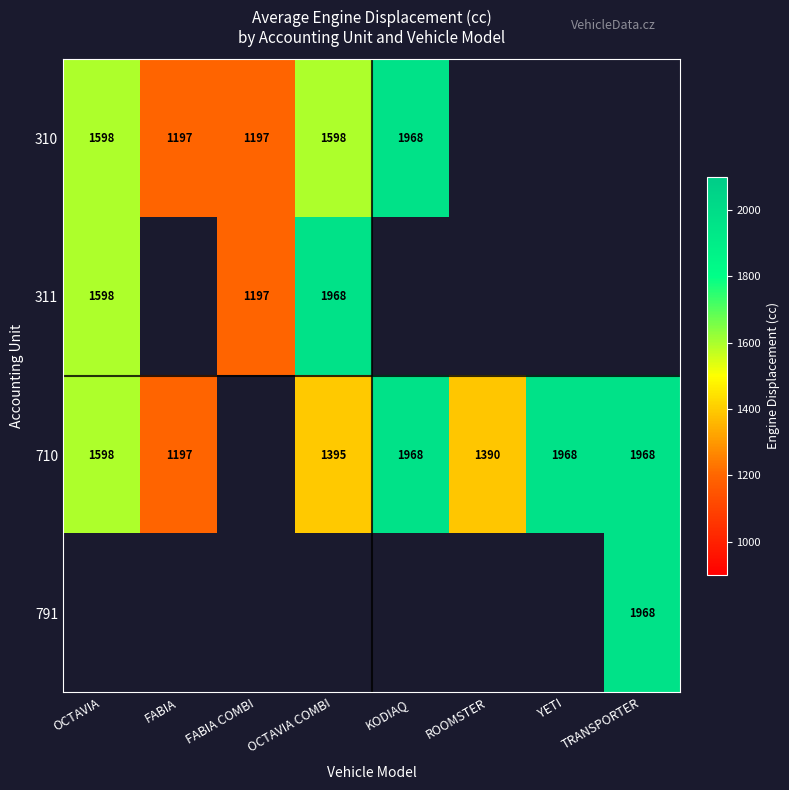

At how many categories does at least one series exceed 1647?

4